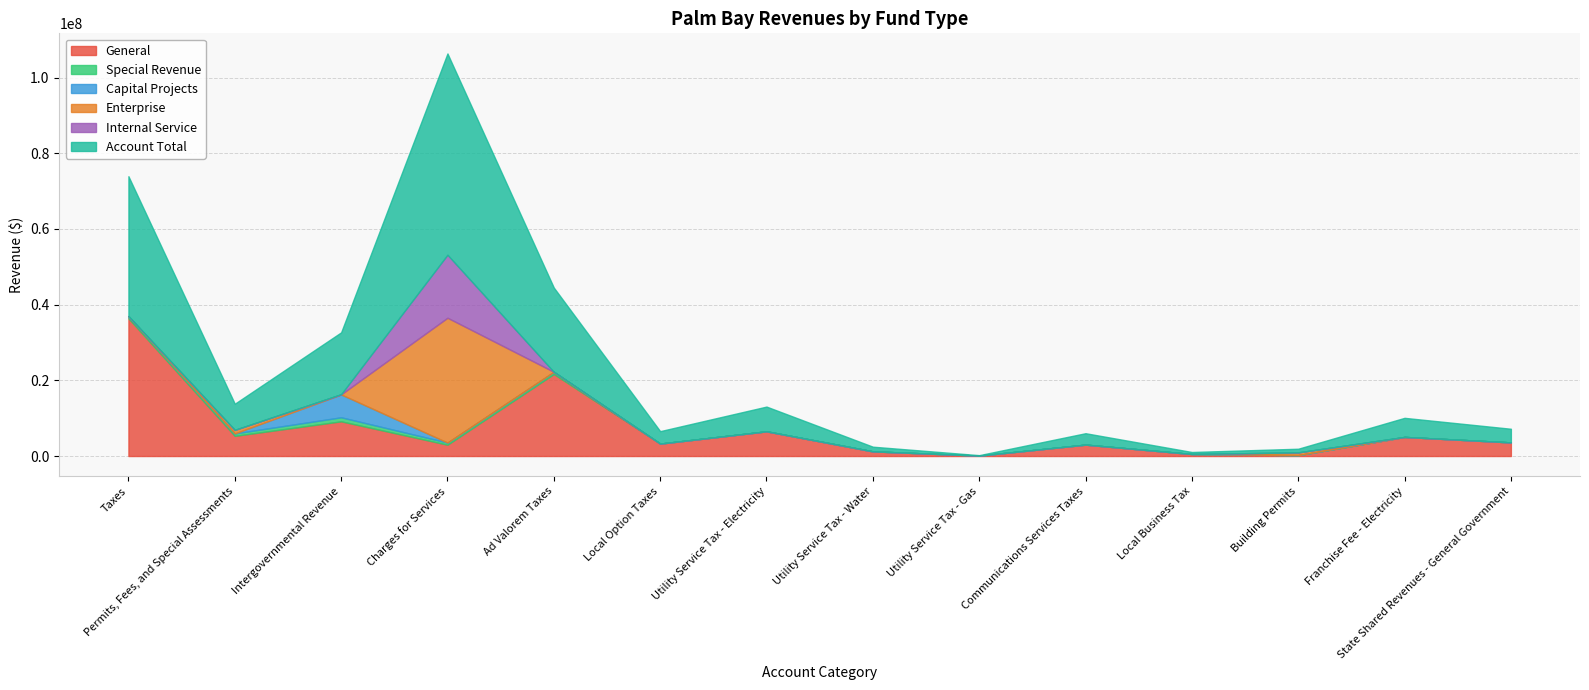

Between Utility Service Tax - Gas and Permits, Fees, and Special Assessments, which is larger?

Permits, Fees, and Special Assessments